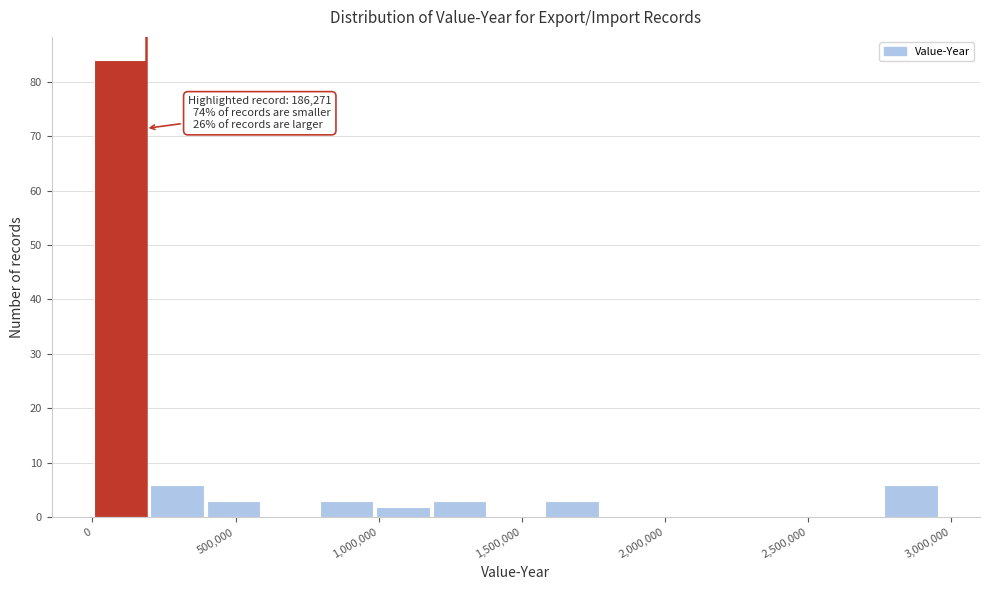

Around what value on the x-axis is the tallest bar? Give the approximate position of its centre, as read against the axis.

100000